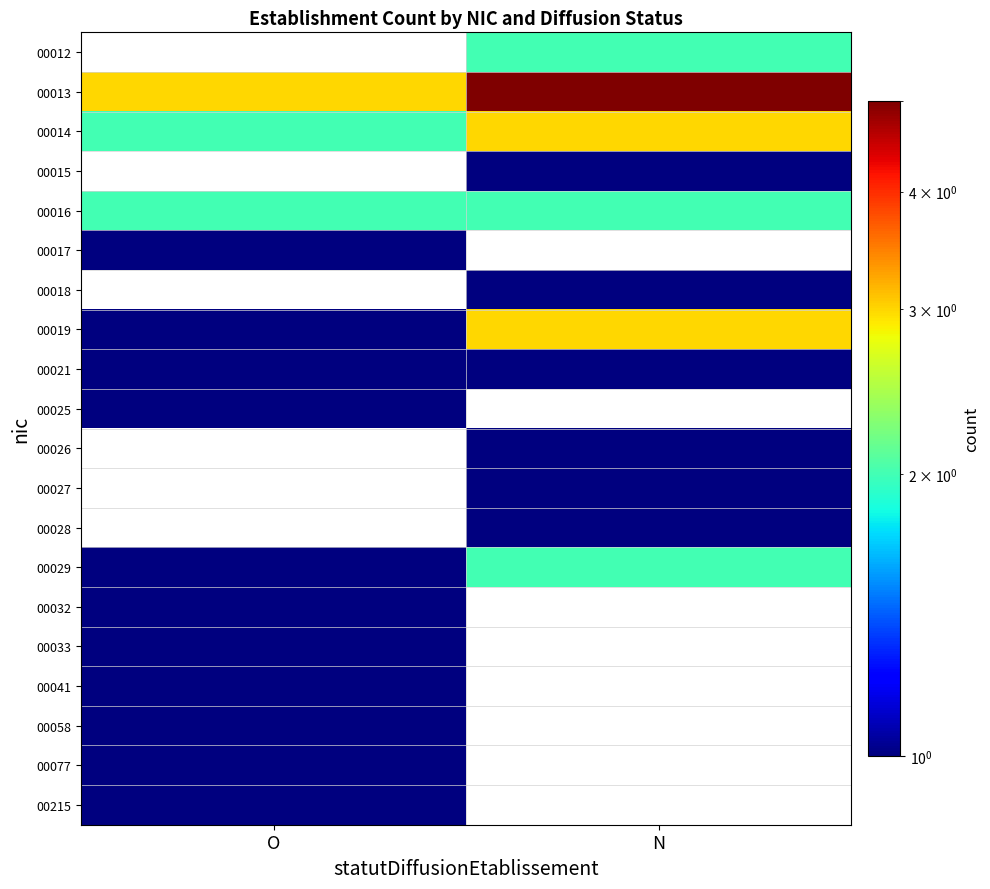

Which category has the highest value in the 00025 series?

O